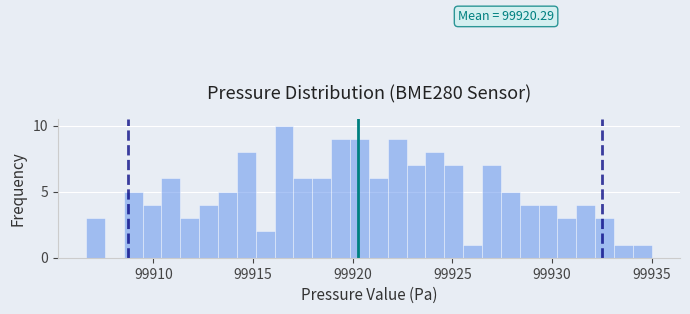

Read against the x-axis, roughly where is the centre of the tallest bar?

99916.5